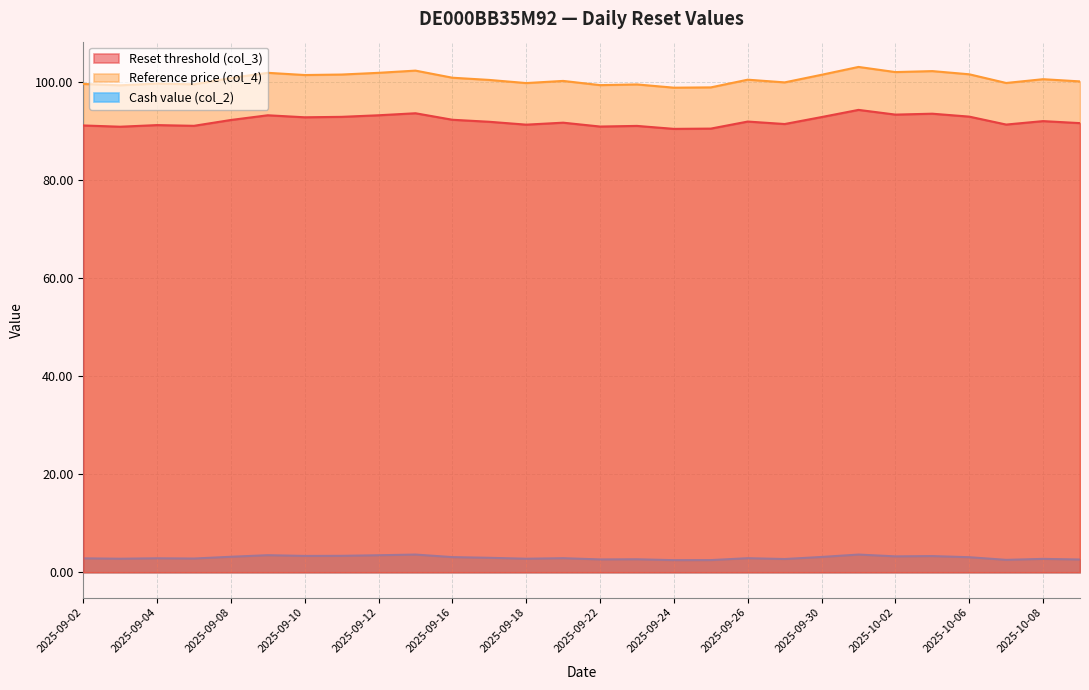

What are all the series names shown in the legend?

Reset threshold (col_3), Reference price (col_4), Cash value (col_2)